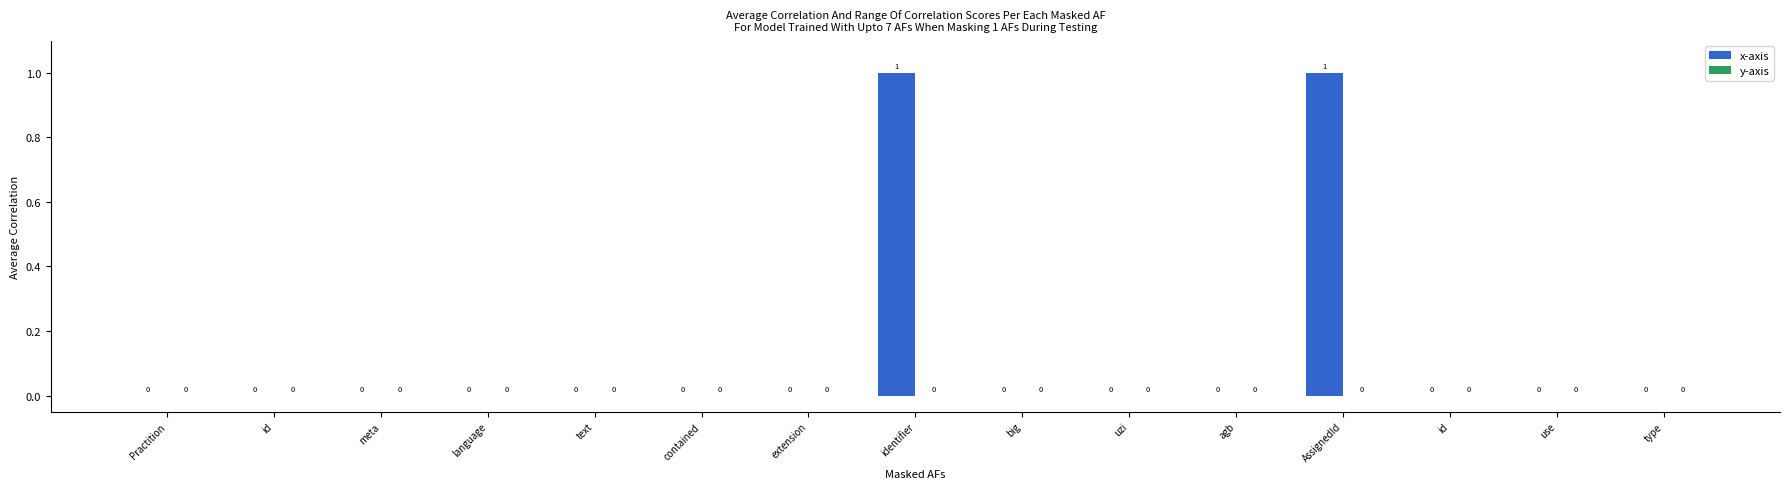

How many series are shown in this chart?

1